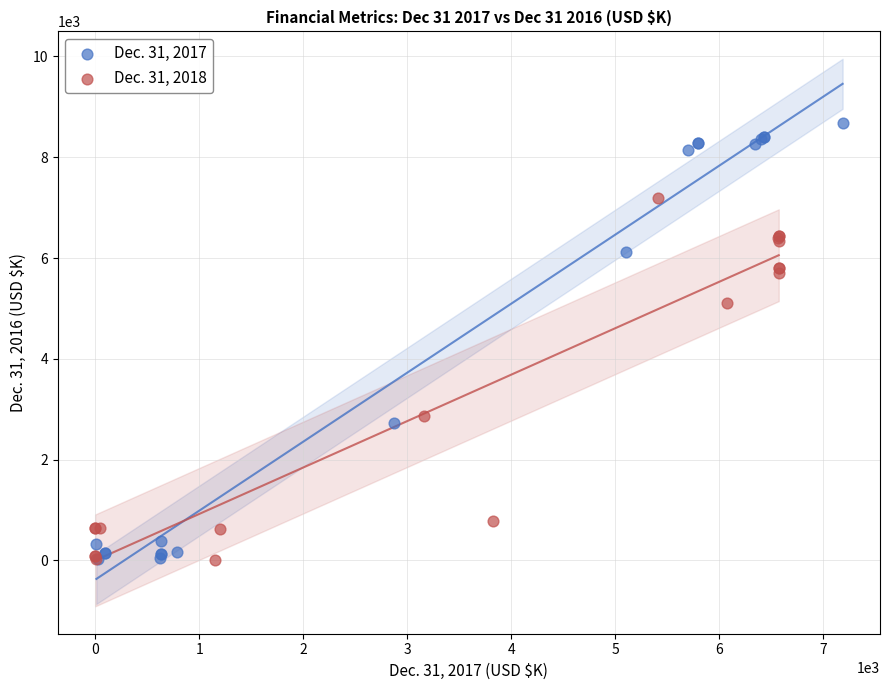

Which series has the widest spread of Y values?

Dec. 31, 2017